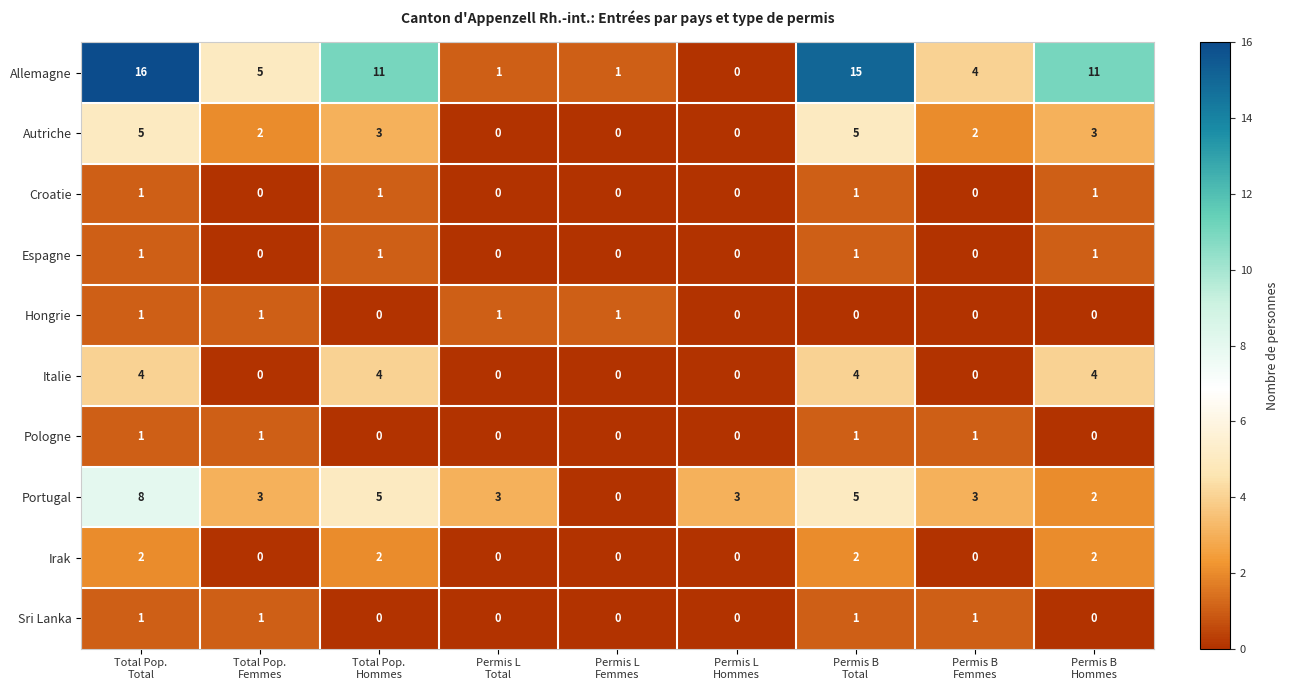

Which series has the largest total across all categories?

Allemagne